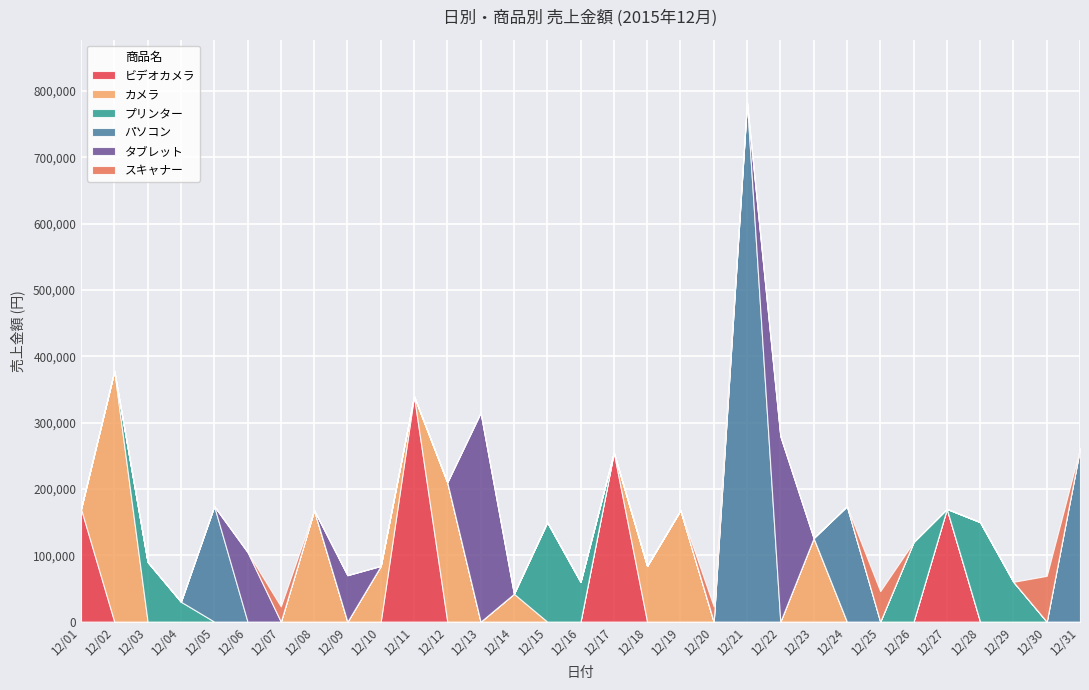

At 12/20, list the series in order from smallest to largest.

ビデオカメラ, カメラ, プリンター, パソコン, タブレット, スキャナー